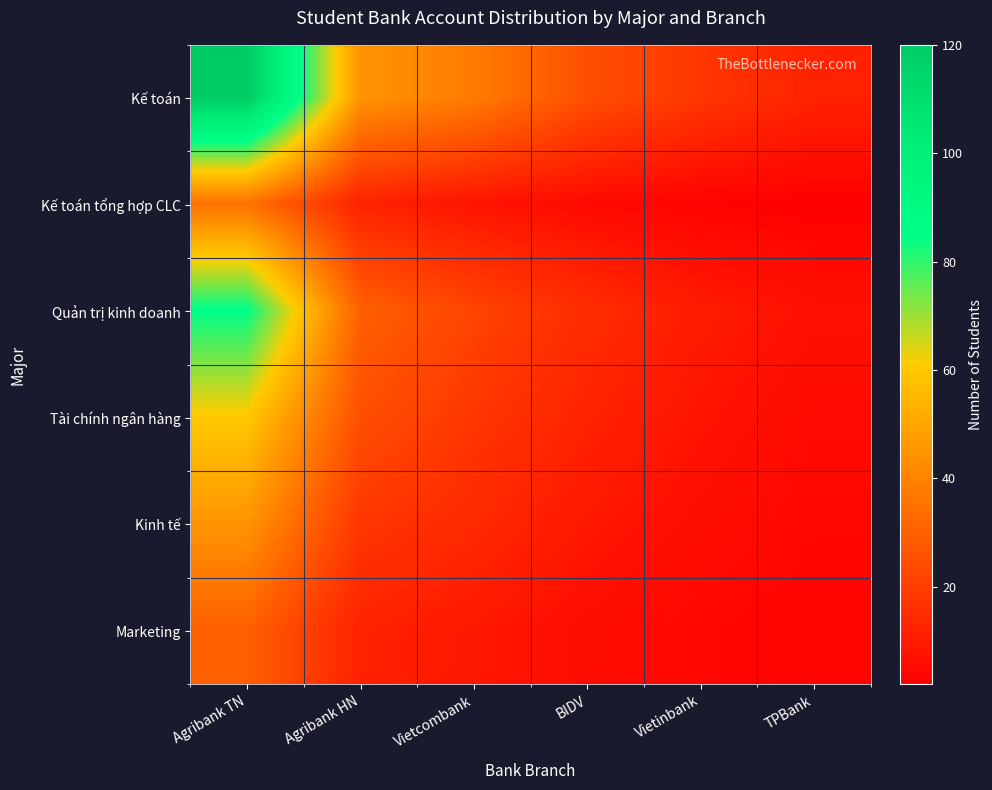

What is the maximum value shown in the chart?

120